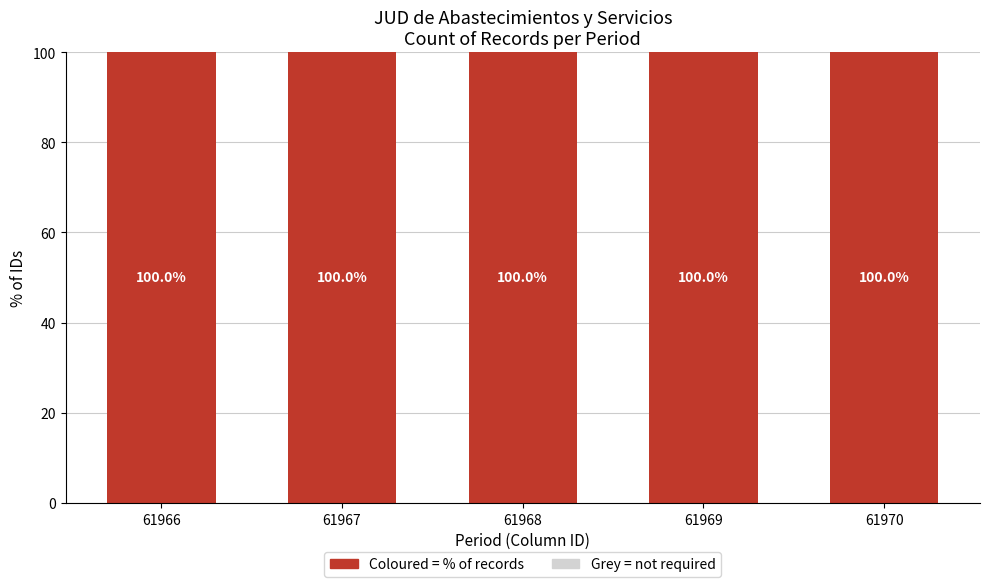

Are the bars grouped side by side (vs. stacked)?

No